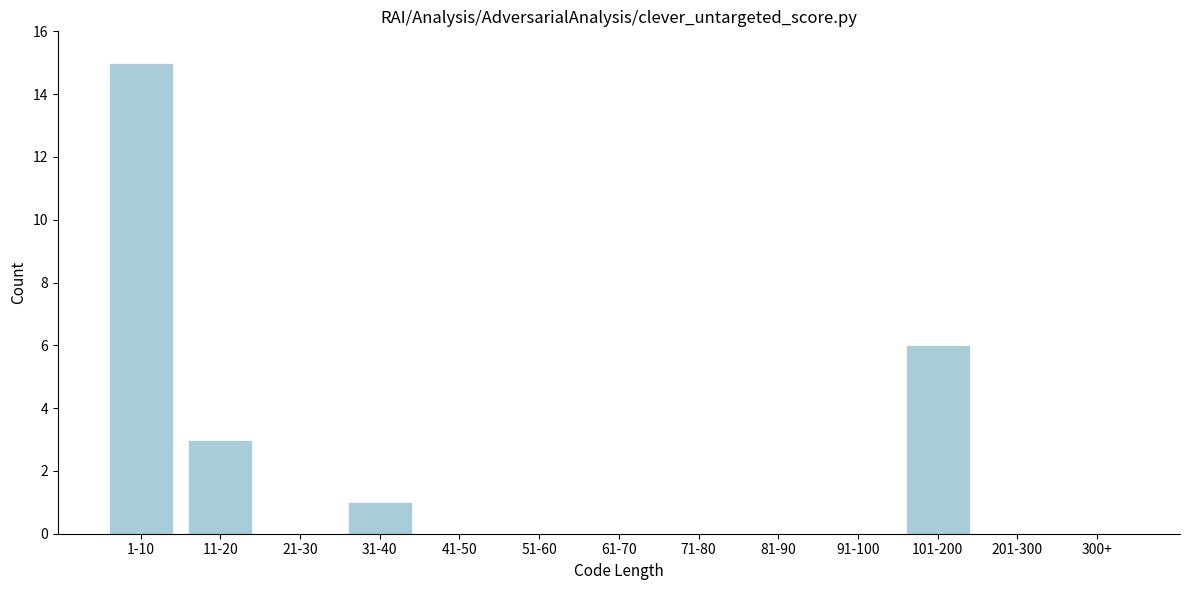

Reading left to right, what are all the values shown in this chart?

1-10=15	11-20=3	21-30=0	31-40=1	41-50=0	51-60=0	61-70=0	71-80=0	81-90=0	91-100=0	101-200=6	201-300=0	300+=0